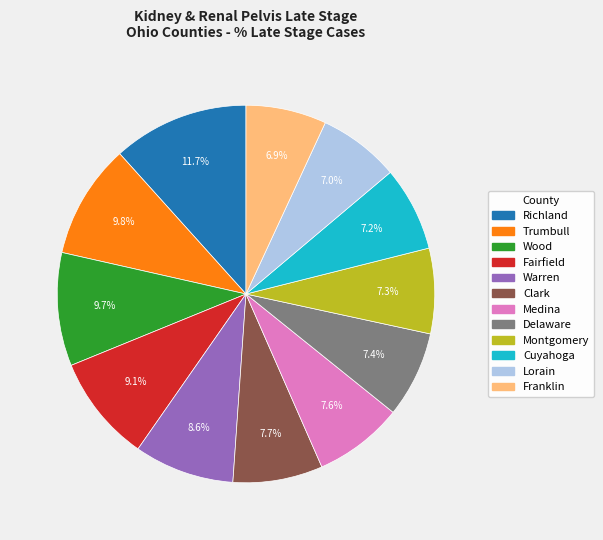

How many segments does this pie chart have?

12